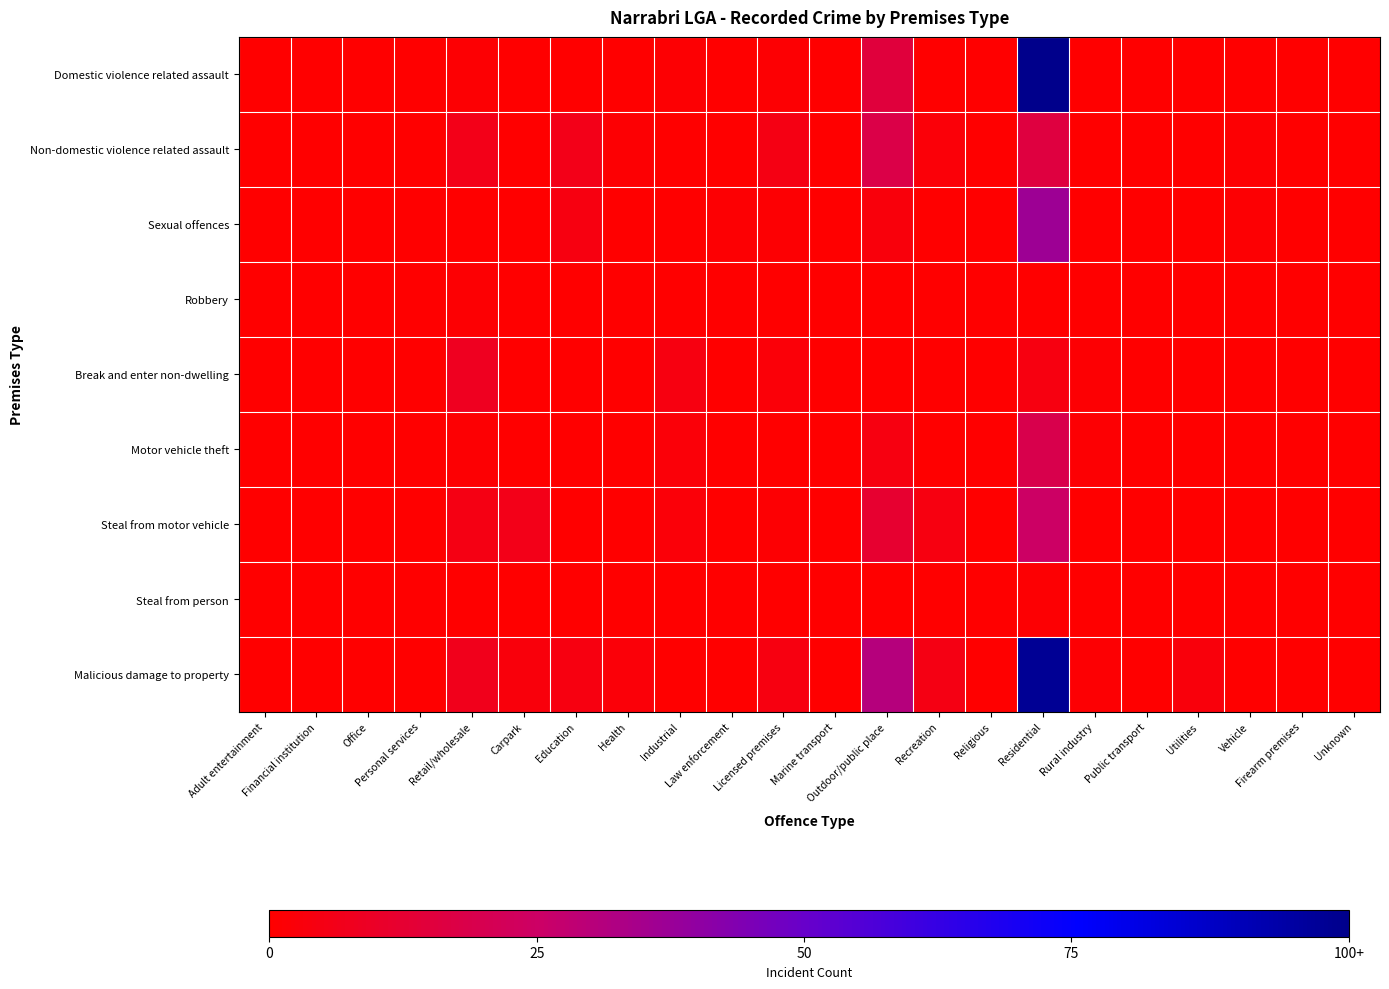

What is the spread (max minus min) of values at Licensed premises?

5